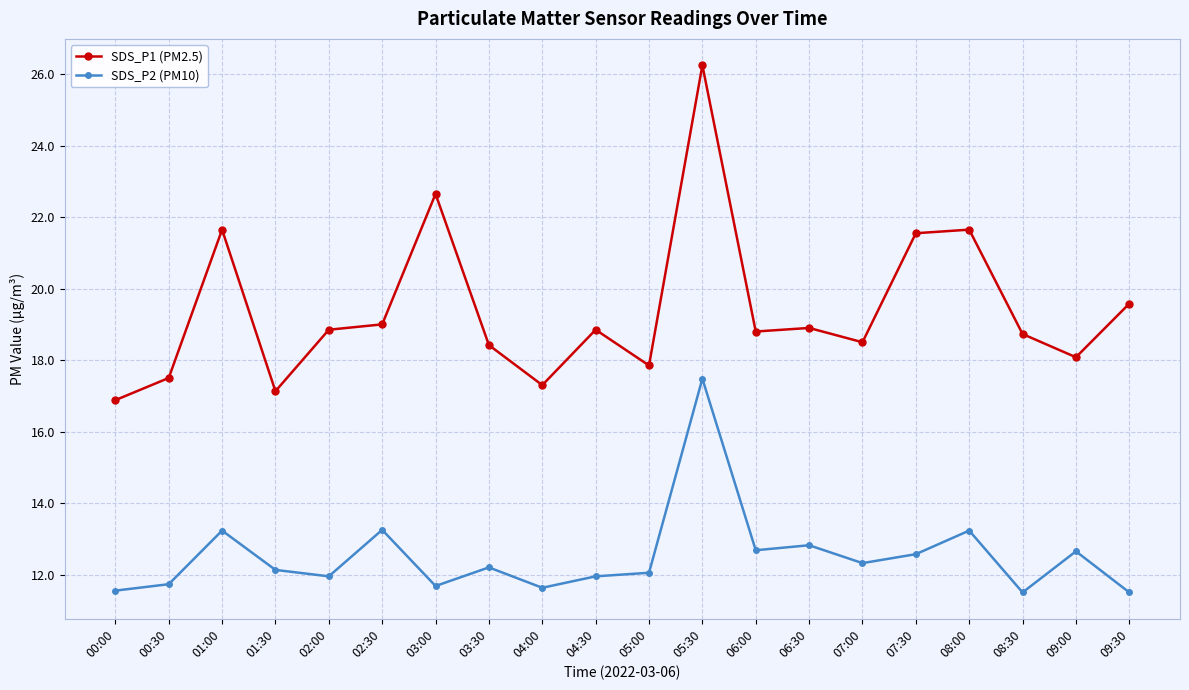

At which label does SDS_P2 (PM10) reach its peak?

05:30